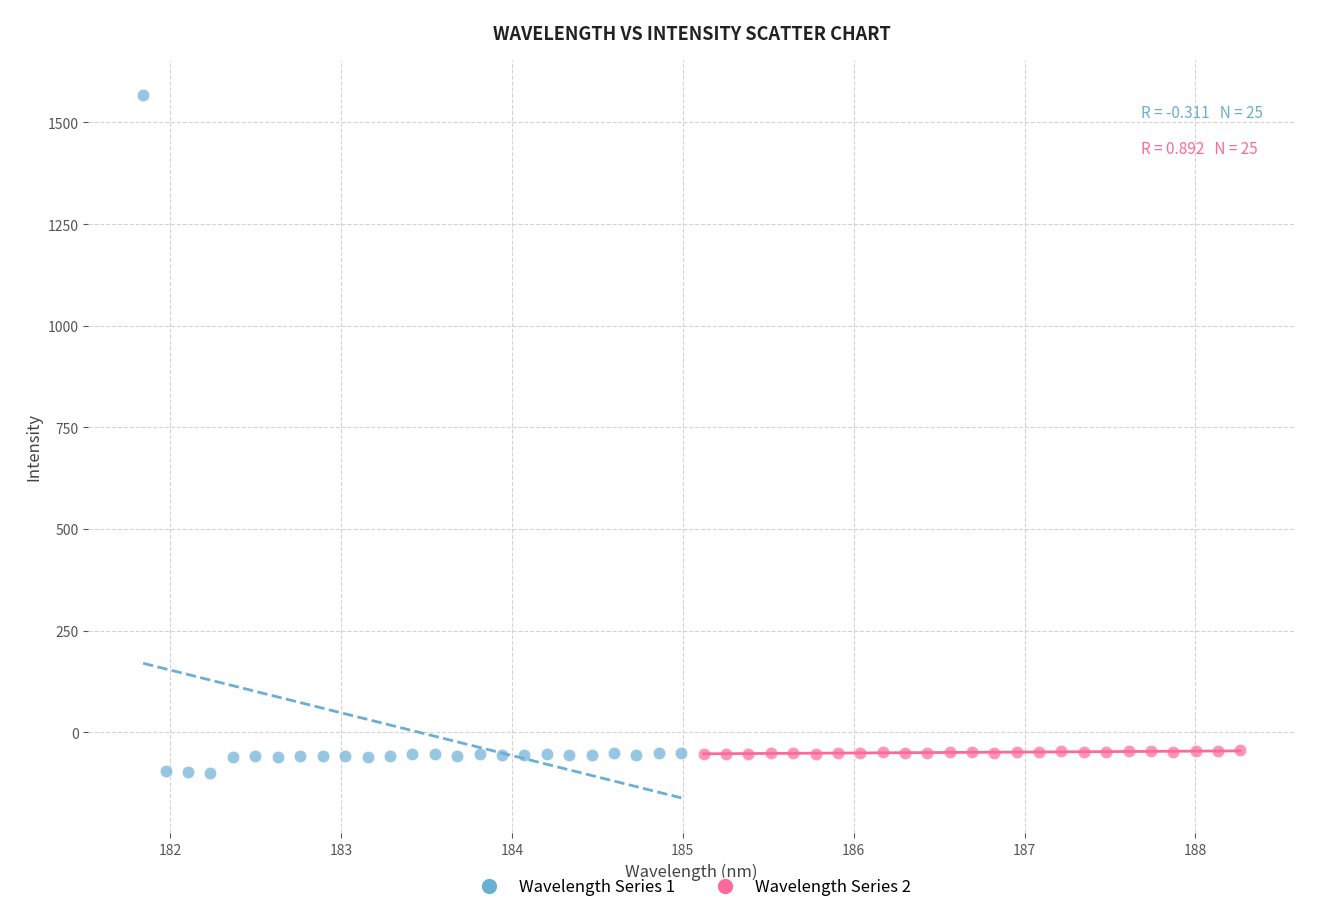

Which series reaches the minimum Y coordinate?

Wavelength Series 1